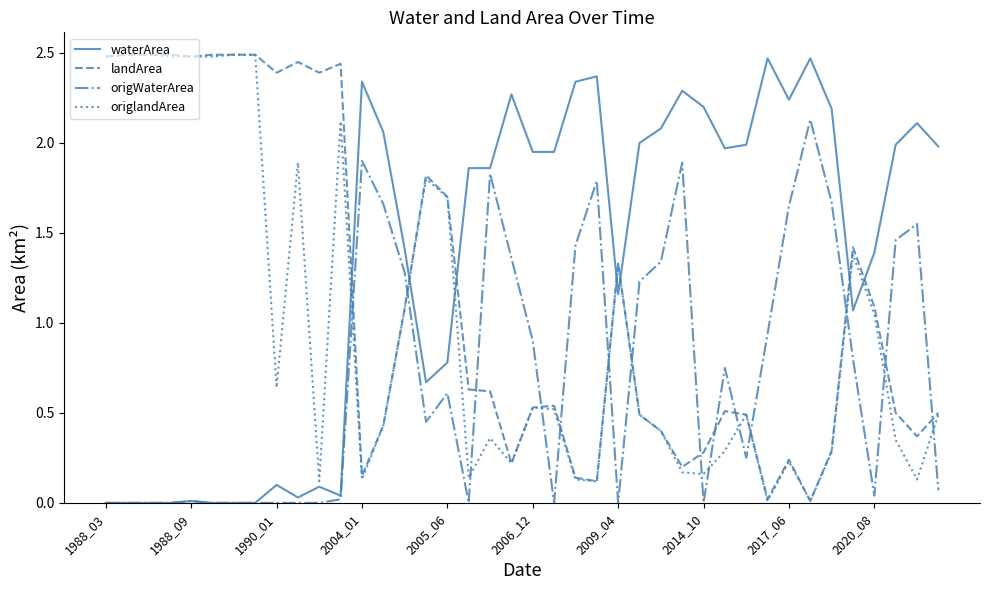

List the series in order of their overall mean, highest first.

waterArea, landArea, origlandArea, origWaterArea